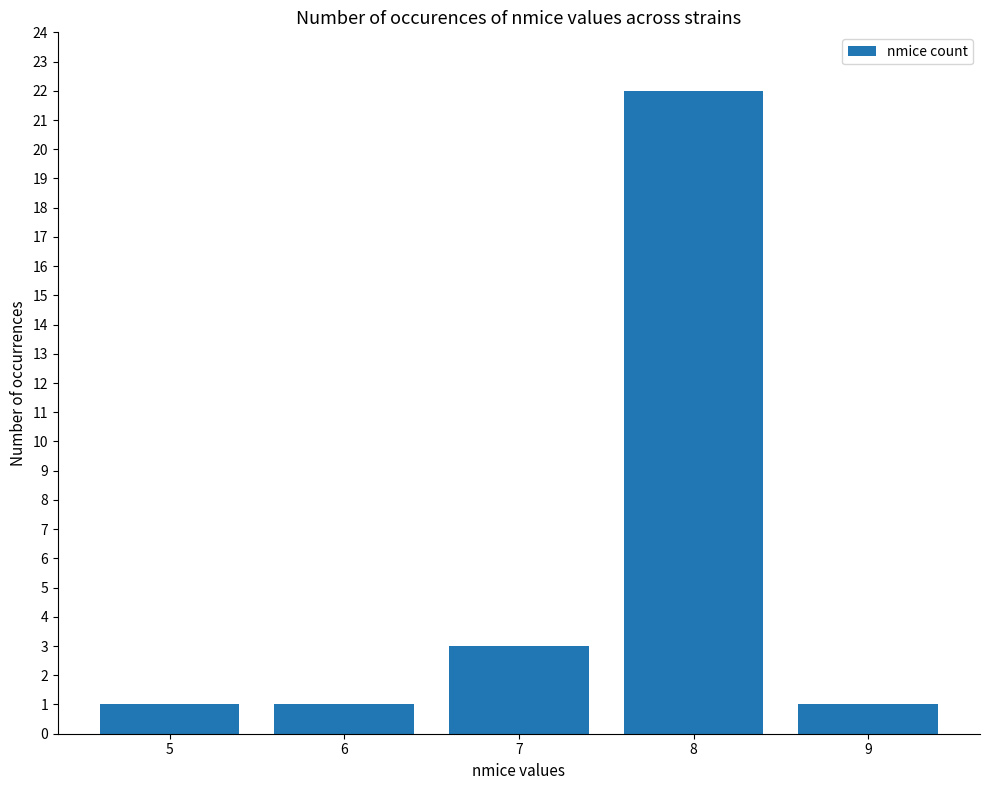

What is the greatest value displayed?

22